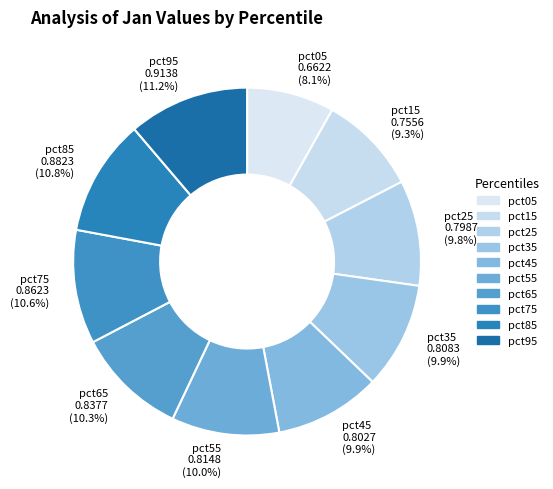

Which category has the smallest portion of the pie?

pct05